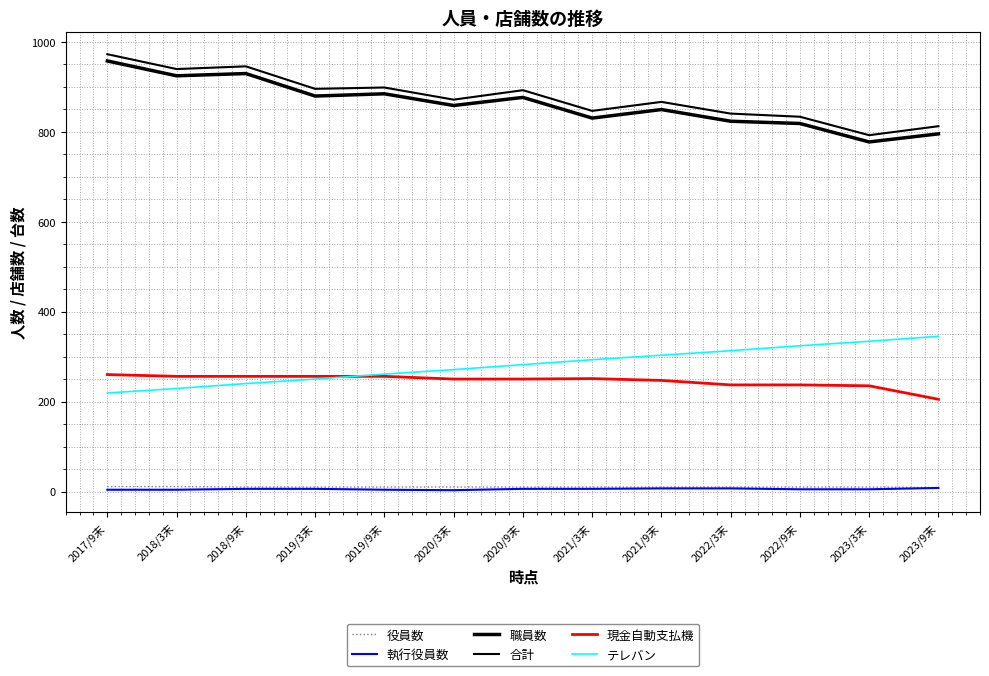

Does the chart display data point markers on the line(s)?

No